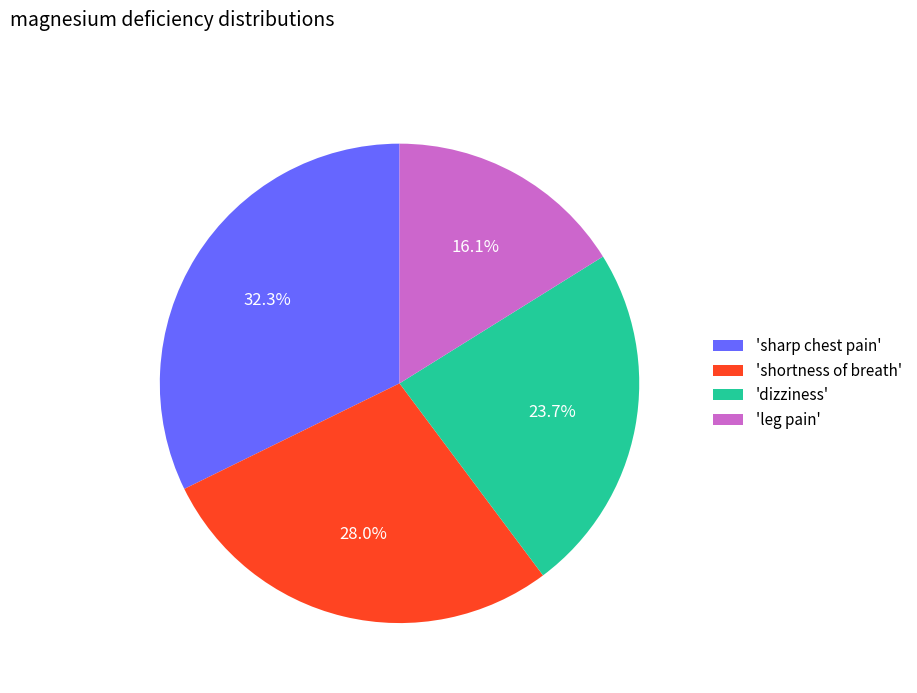

How many slices are in this pie chart?

4